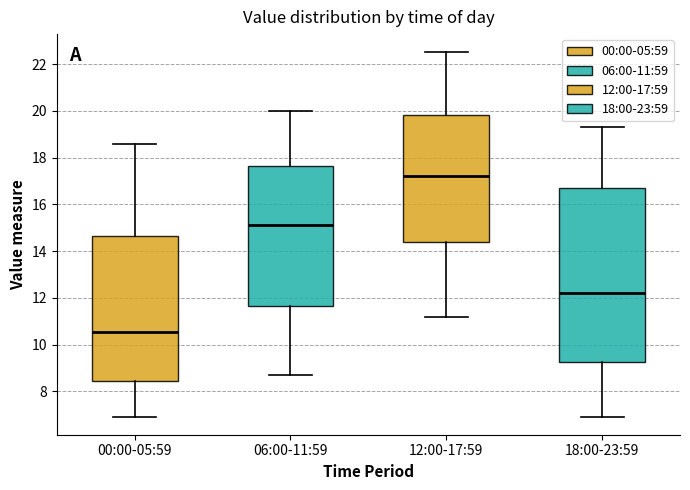

Comparing the boxes themselves (not the whiskers), which one is the tallest?

18:00-23:59